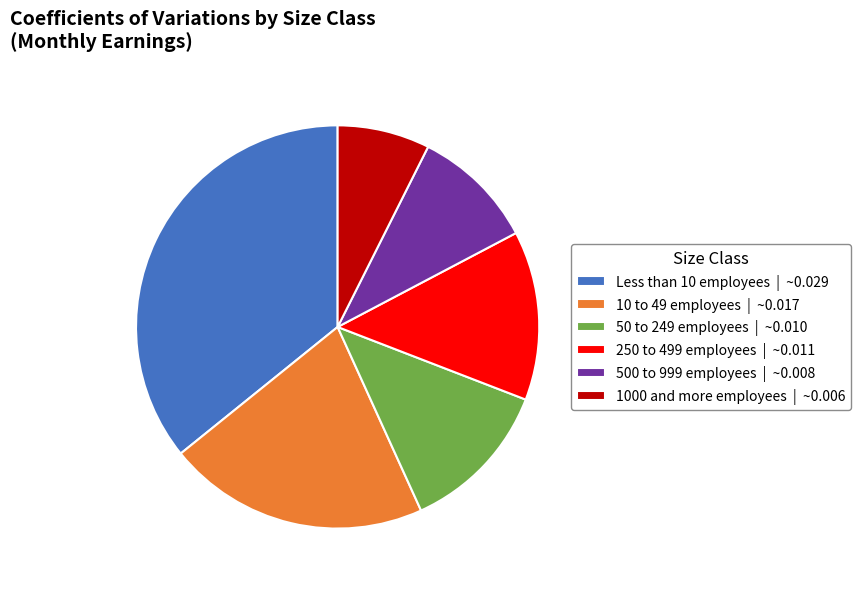

How many slices are in this pie chart?

6